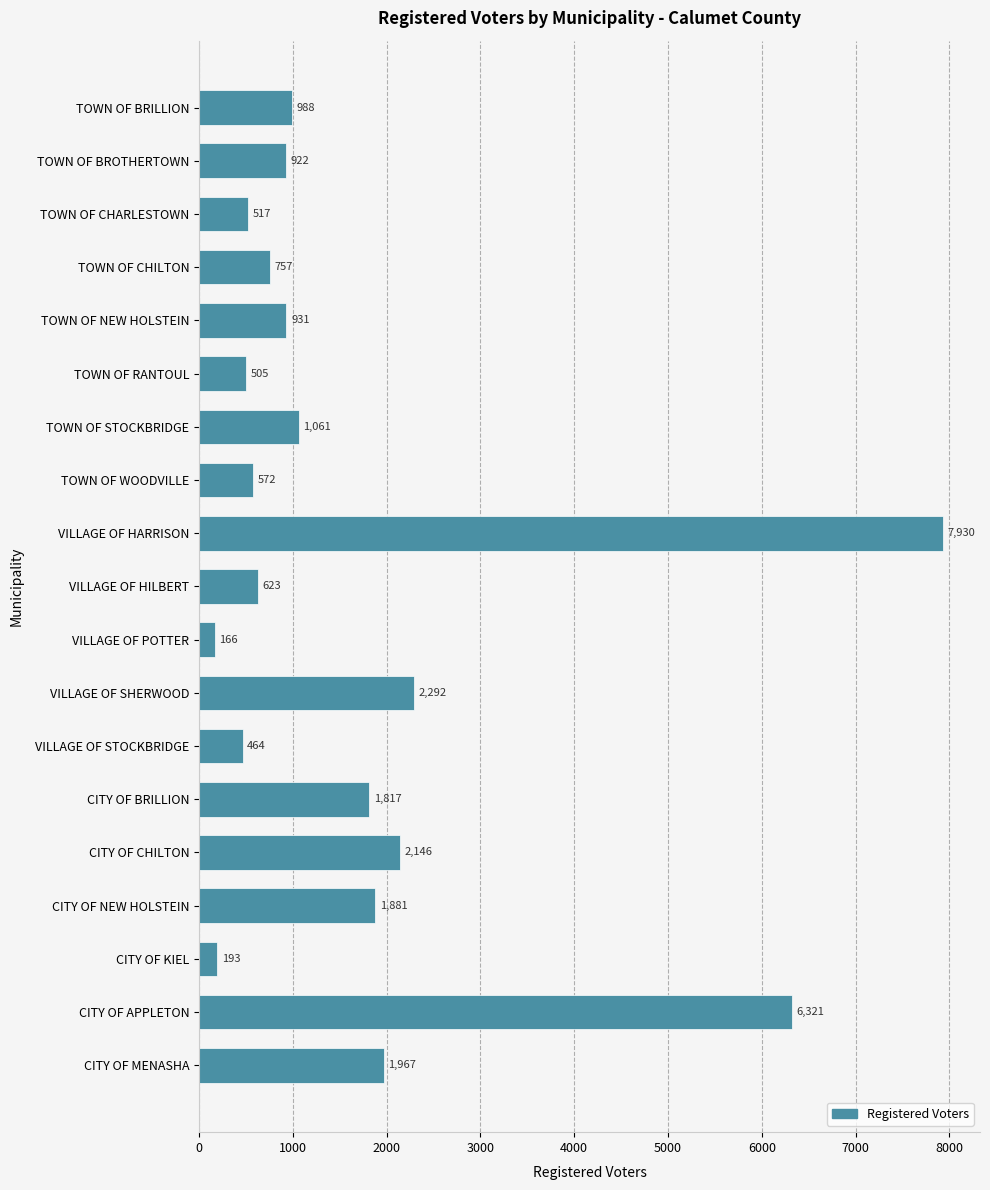

What position from the top is TOWN OF NEW HOLSTEIN?

5